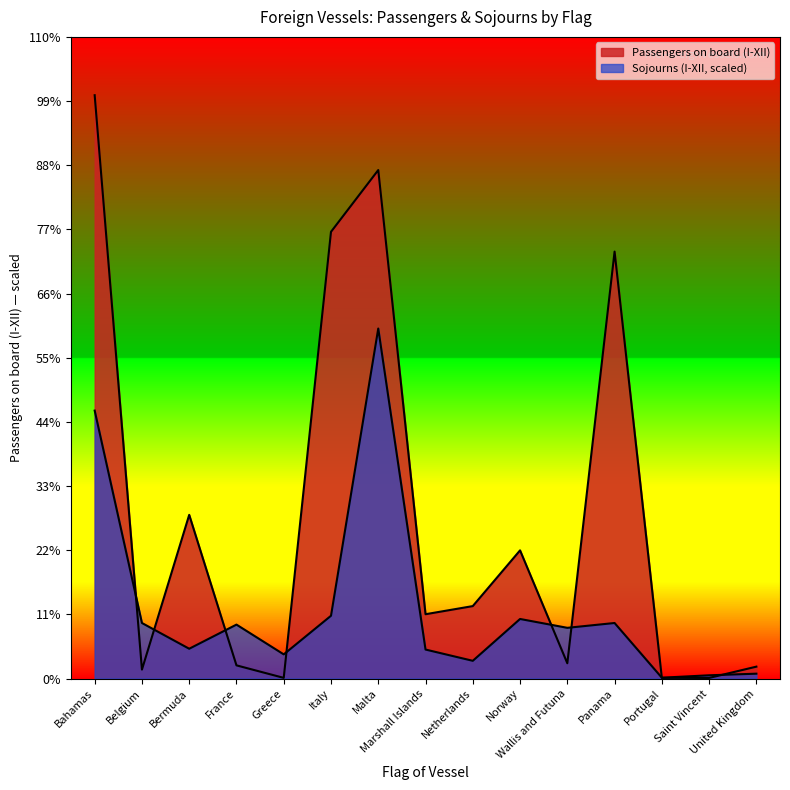

Reading left to right, what are all the values shown in this chart?

Passengers on board (I-XII): 151184.0	2309.0	42417.0	3409.0	166.0	115778.0	131791.0	16662.0	18769.0	33214.0	3953.0	110651.0	171.0	149.0	3074.0
Sojourns (I-XII): 69440.4	14388.5	7715.6	13971.5	6255.9	16265.3	90710.4	7507.1	4587.7	15431.2	13137.4	14388.5	208.5	834.1	1251.2